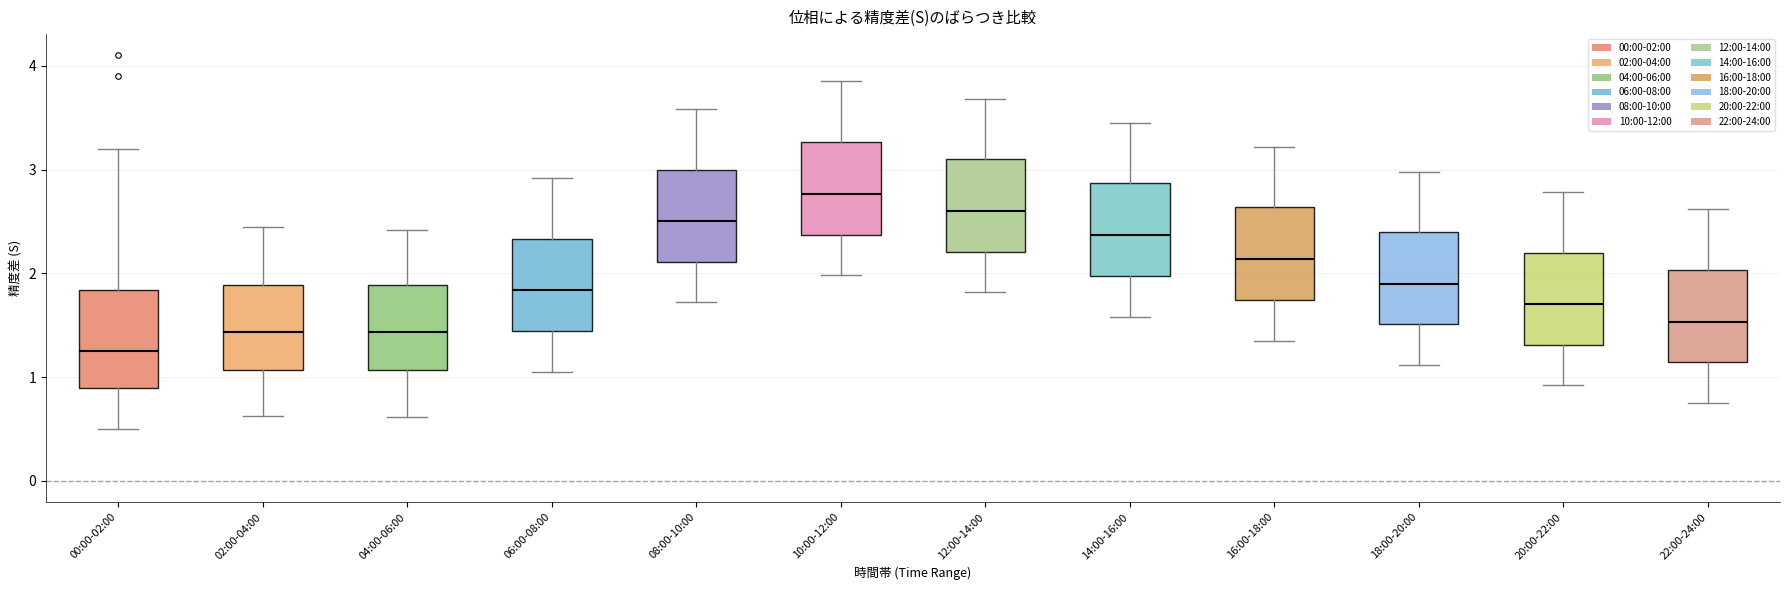

Reading left to right, read every box against the y-axis: the position of its median line, the range the box covers, and the ends of its whiskers. The values are not printed on the chart, so give them approximately, as read against the axis.

00:00-02:00: median 1.3, box 0.9 to 1.8, whiskers 0.5 to 3.2
02:00-04:00: median 1.4, box 1.1 to 1.9, whiskers 0.6 to 2.5
04:00-06:00: median 1.4, box 1.1 to 1.9, whiskers 0.6 to 2.4
06:00-08:00: median 1.8, box 1.4 to 2.3, whiskers 1.1 to 2.9
08:00-10:00: median 2.5, box 2.1 to 3.0, whiskers 1.7 to 3.6
10:00-12:00: median 2.8, box 2.4 to 3.3, whiskers 2.0 to 3.9
12:00-14:00: median 2.6, box 2.2 to 3.1, whiskers 1.8 to 3.7
14:00-16:00: median 2.4, box 2.0 to 2.9, whiskers 1.6 to 3.5
16:00-18:00: median 2.1, box 1.7 to 2.6, whiskers 1.4 to 3.2
18:00-20:00: median 1.9, box 1.5 to 2.4, whiskers 1.1 to 3.0
20:00-22:00: median 1.7, box 1.3 to 2.2, whiskers 0.9 to 2.8
22:00-24:00: median 1.5, box 1.1 to 2.0, whiskers 0.8 to 2.6